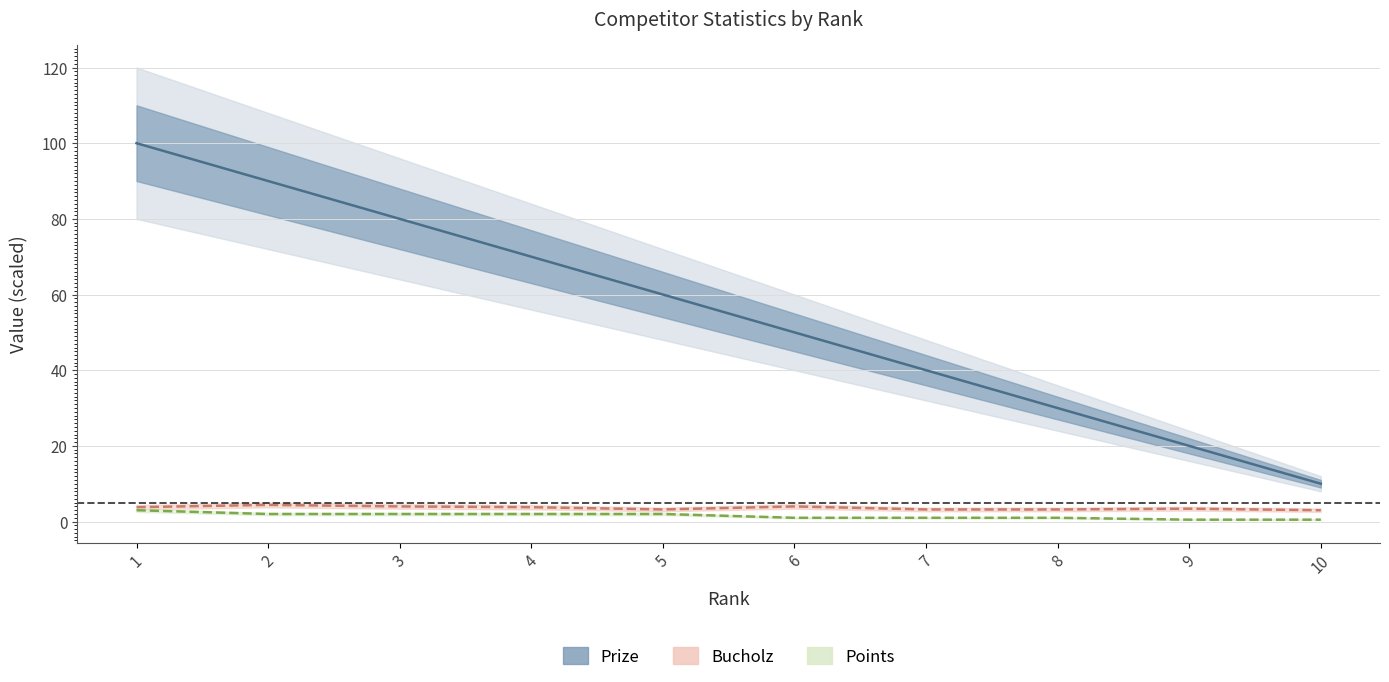

Reading left to right, transcribe all the data shown in this chart.

Prize: 100.0	90.0	80.0	70.0	60.0	50.0	40.0	30.0	20.0	10.0
Bucholz: 3.8	4.4	4.0	3.8	3.2	4.0	3.2	3.2	3.4	3.0
Points: 3.0	2.0	2.0	2.0	2.0	1.0	1.0	1.0	0.5	0.5